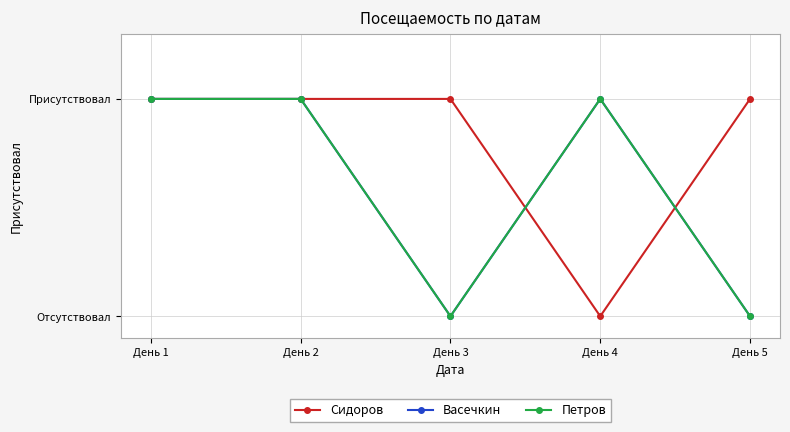

Which series has the largest total across all categories?

Сидоров